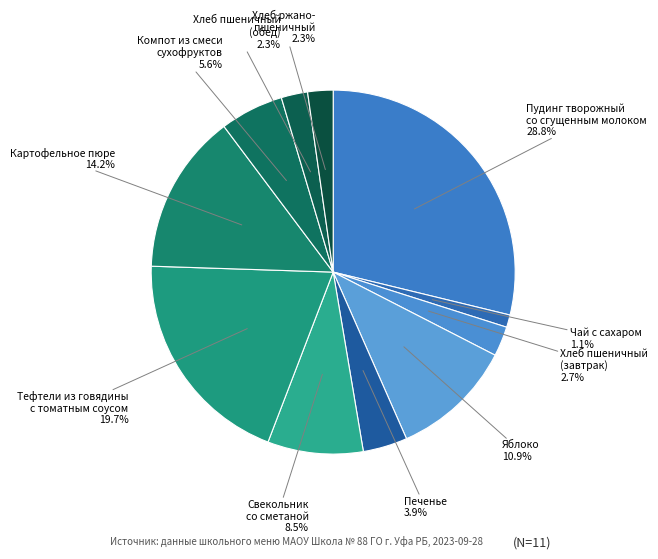

What percentage is the Картофельное пюре slice, to the nearest percent?

14%